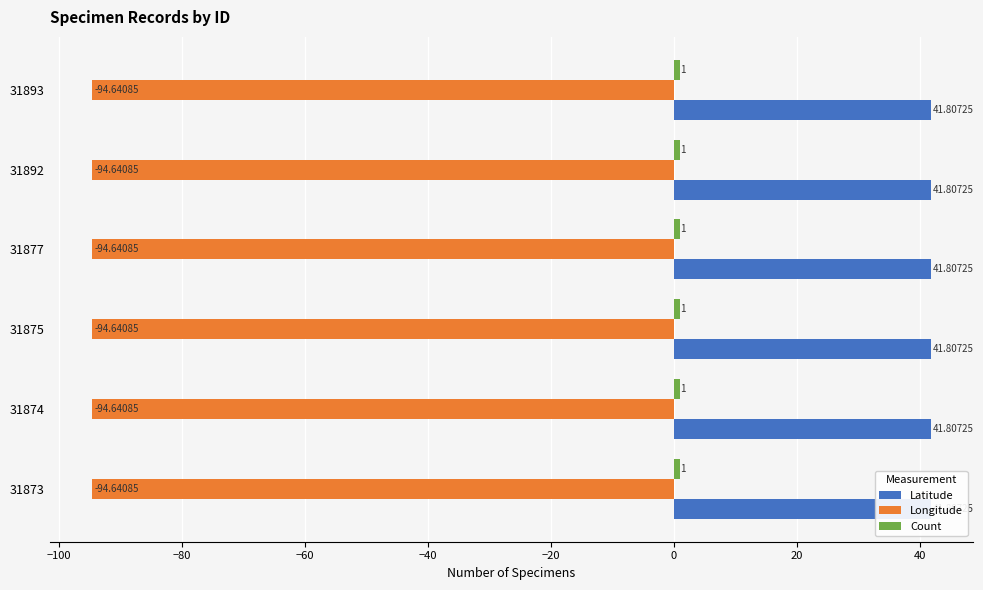

List the series in order of their overall mean, lowest first.

Longitude, Count, Latitude